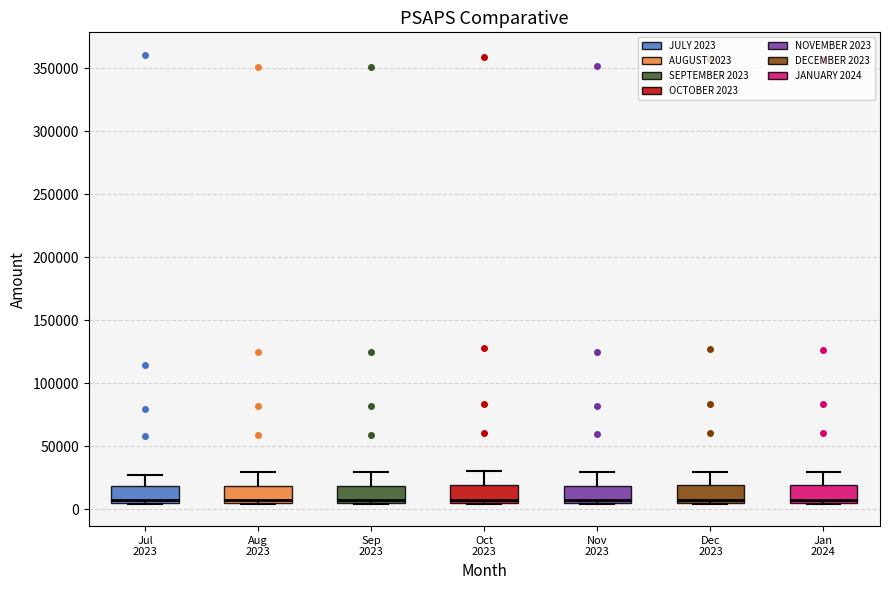

Reading left to right, transcribe this box plot: for each box, give where its median line is, the range the box spans, and where its two whiskers end, as read against the y-axis. The values are not printed on the chart, so give them approximately, as read against the axis.

Jul 2023: median 5000 (just above the box's lower edge), box 5000 to 20000, whiskers 5000 to 25000
Aug 2023: median 5000 (just above the box's lower edge), box 5000 to 20000, whiskers 5000 to 30000
Sep 2023: median 5000 (just above the box's lower edge), box 5000 to 20000, whiskers 5000 to 30000
Oct 2023: median 5000 (just above the box's lower edge), box 5000 to 20000, whiskers 5000 to 30000
Nov 2023: median 5000 (just above the box's lower edge), box 5000 to 20000, whiskers 5000 to 30000
Dec 2023: median 5000 (just above the box's lower edge), box 5000 to 20000, whiskers 5000 to 30000
Jan 2024: median 5000 (just above the box's lower edge), box 5000 to 20000, whiskers 5000 to 30000